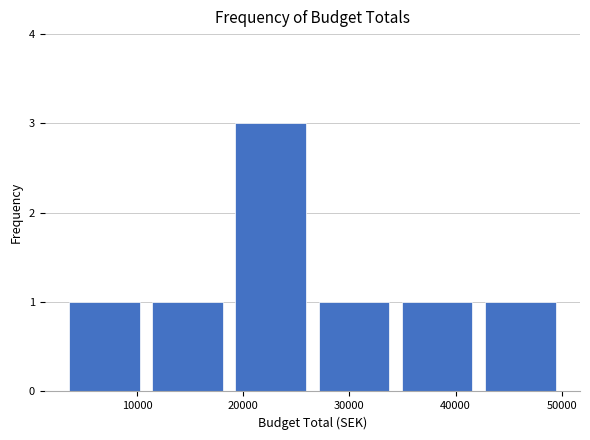

Over which range of the x-axis is the bar tallest?

19000 to 27000